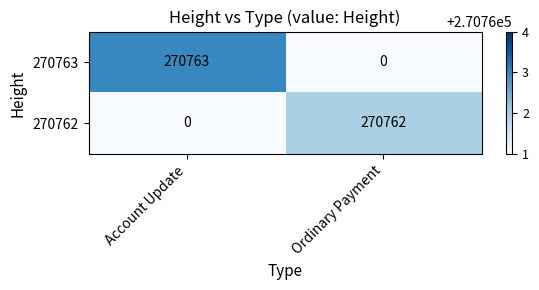

Reading left to right, transcribe all the data shown in this chart.

270763: Account Update=270763	Ordinary Payment=0
270762: Account Update=0	Ordinary Payment=270762